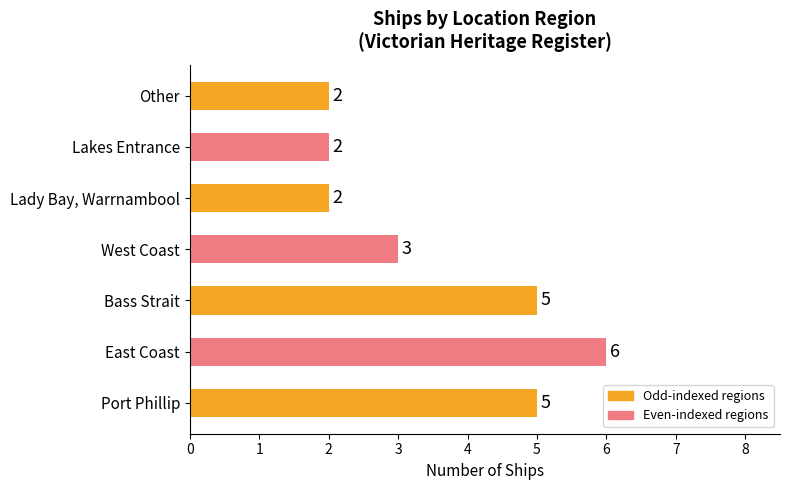

What is the ratio of the value at Lakes Entrance to the value at Port Phillip?

0.4